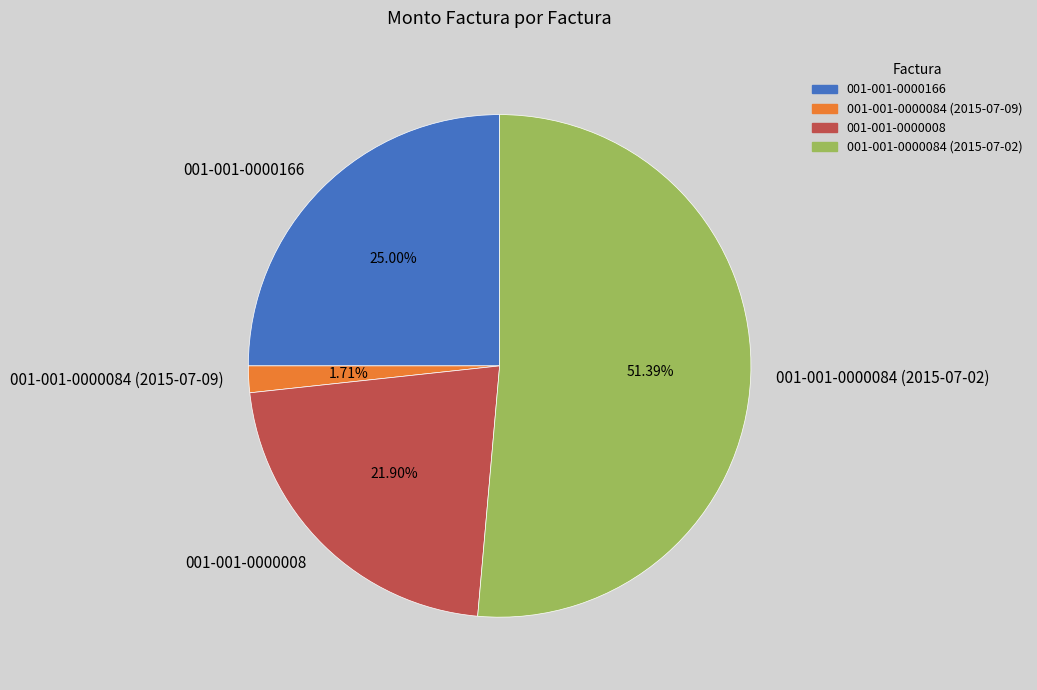

What percentage is the 001-001-0000008 slice, to the nearest percent?

22%